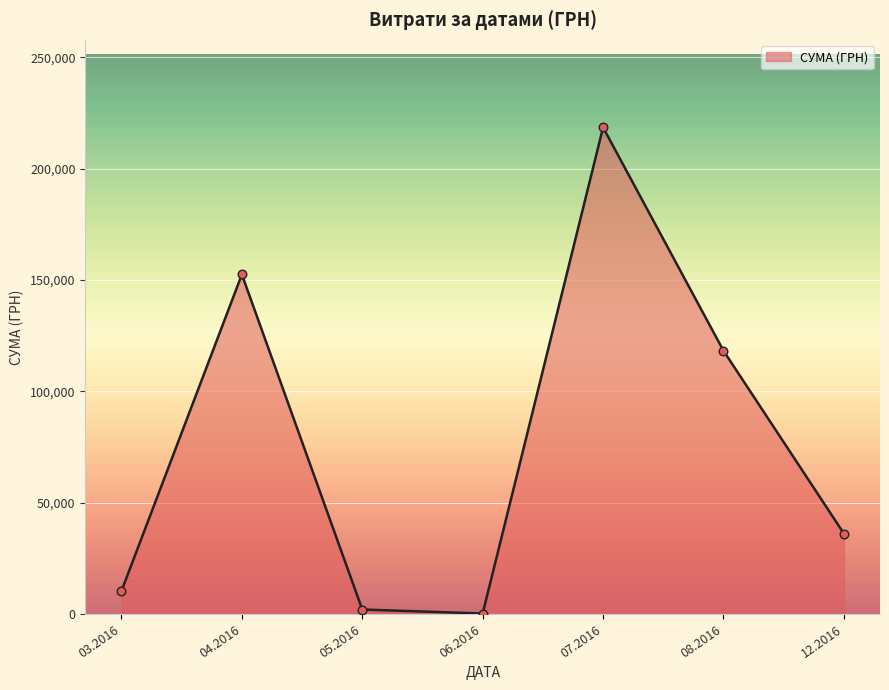

Which has a higher value, 04.2016 or 07.2016?

07.2016